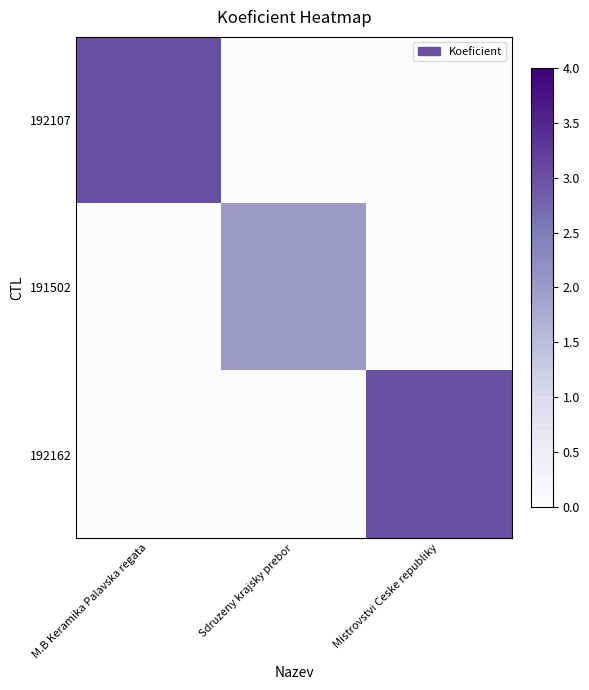

Which series has the widest spread of values?

192107